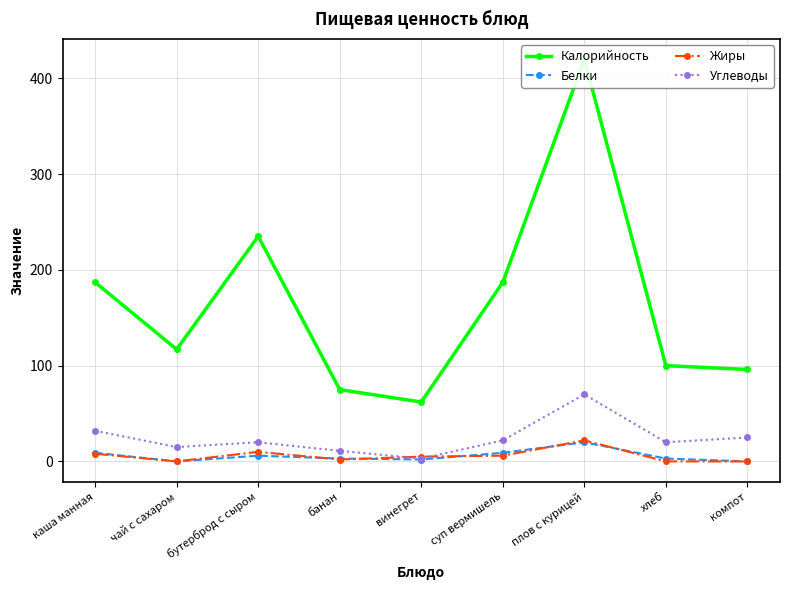

List the series in order of their peak value, lowest first.

Белки, Жиры, Углеводы, Калорийность